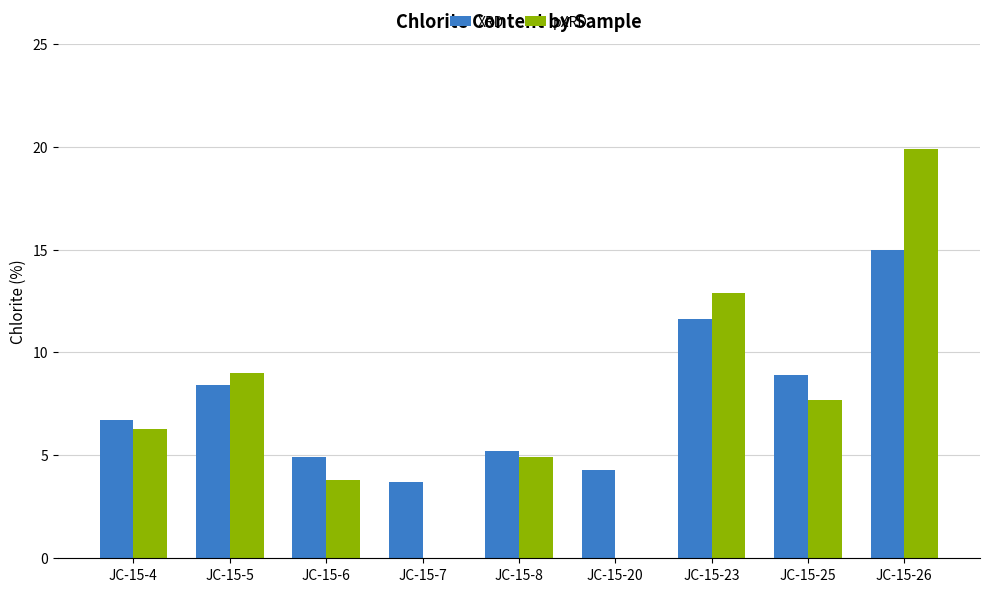

True or false: XRD has a value of 2.3 at JC-15-25.

False